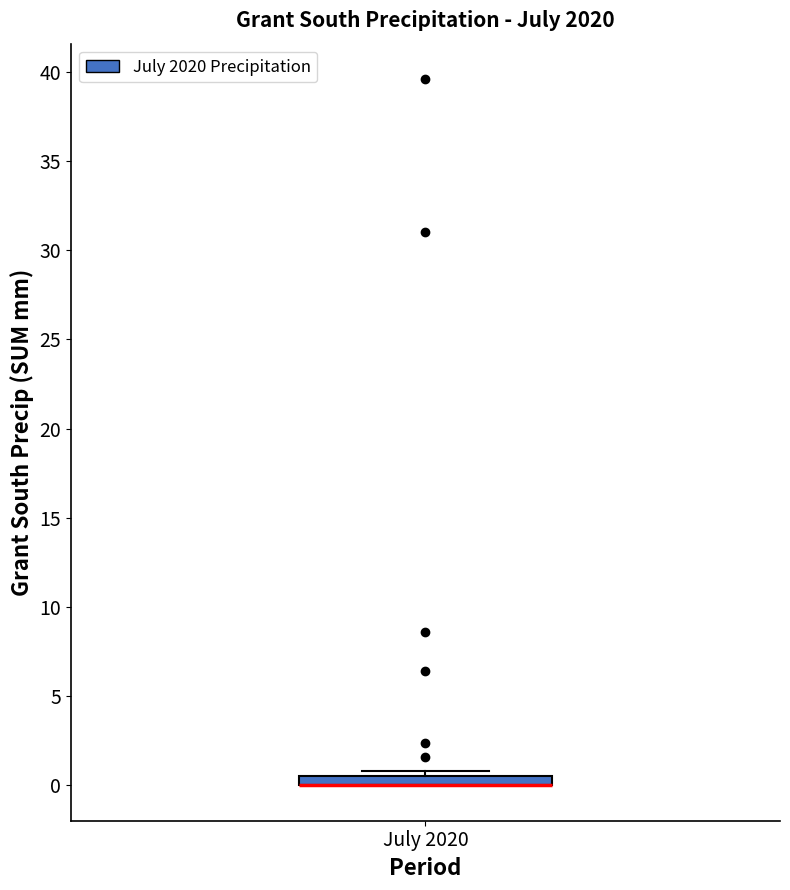

Where is the upper edge of the box for July 2020 on the y-axis? The values are not printed on the chart, so give them approximately, as read against the axis.

0.5